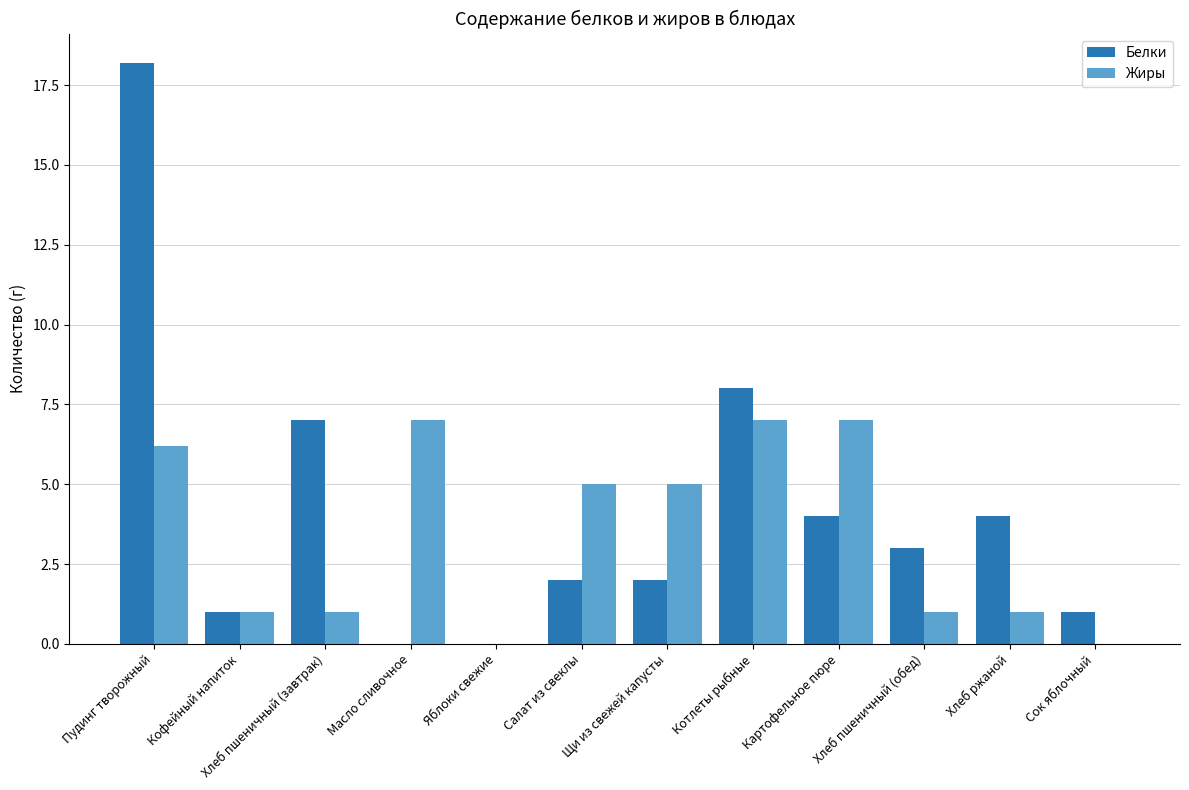

What is the highest value of the Жиры series?

7.0